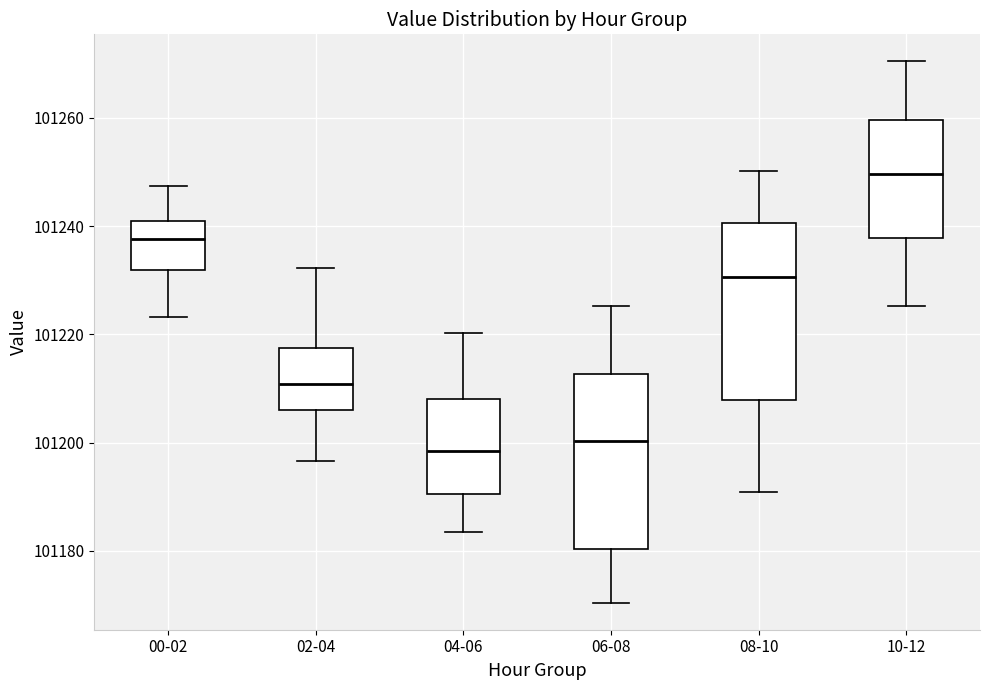

Where is the lower edge of the box for 04-06 on the y-axis? The values are not printed on the chart, so give them approximately, as read against the axis.

101190